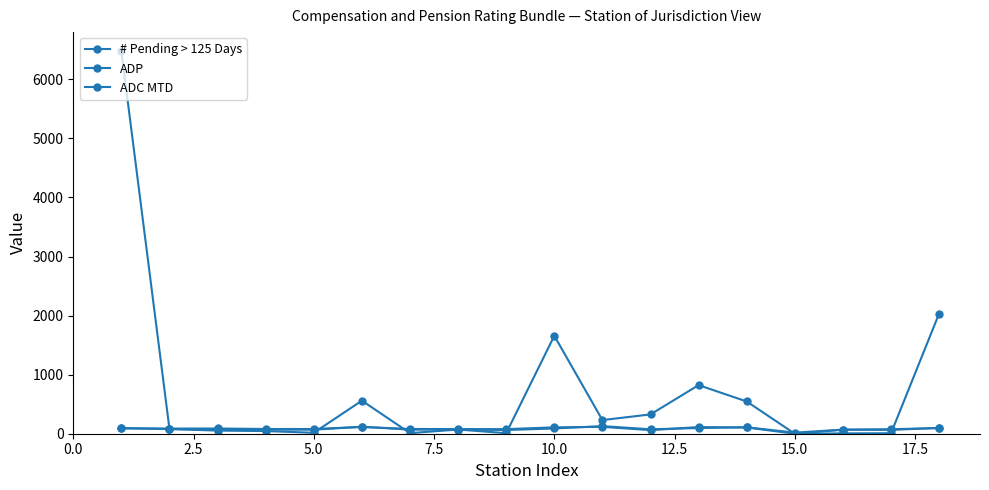

What is the value of the # Pending > 125 Days point at the 18th from the left?

2034.0